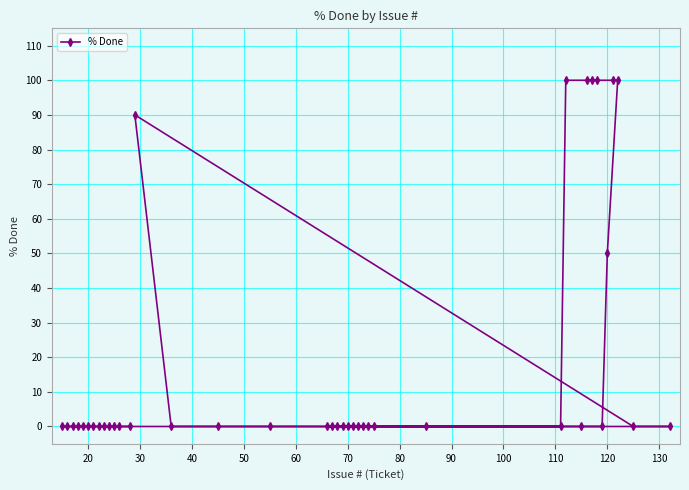

Reading left to right, transcribe all the data shown in this chart.

0	0	0	0	0	0	0	0	0	0	0	0	0	90	0	0	0	0	0	0	0	0	0	0	0	0	0	0	0	100	0	100	100	100	0	50	100	100	0	0